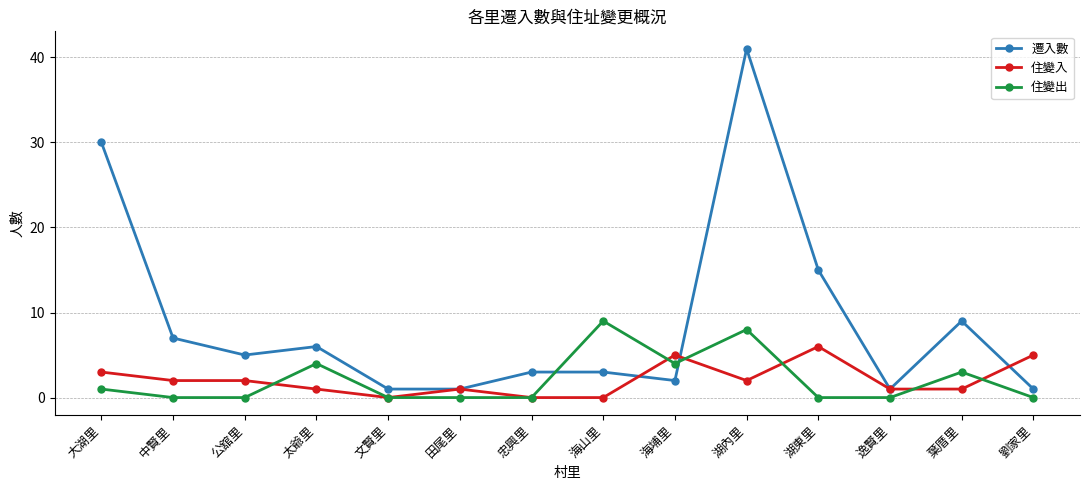

Rank the series at 湖東里 from lowest to highest value.

住變出, 住變入, 遷入數